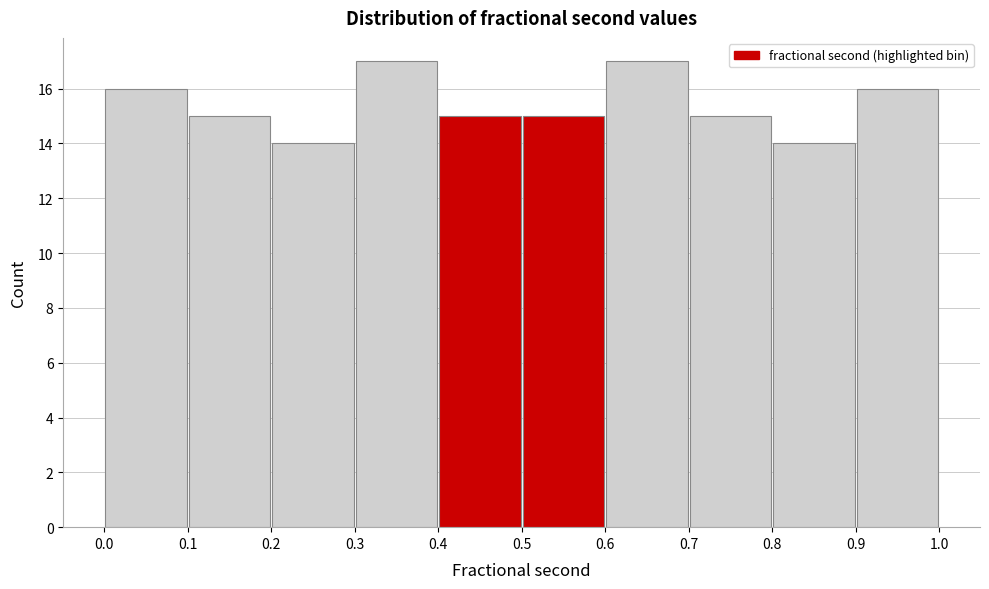

How tall is the bar that spans 0.5 to 0.6 on the x-axis? The values are not printed on the chart, so give them approximately, as read against the axis.

15